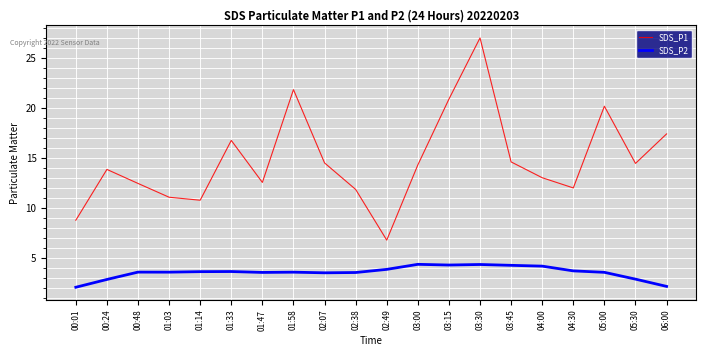

What is the minimum value for SDS_P2?

2.1